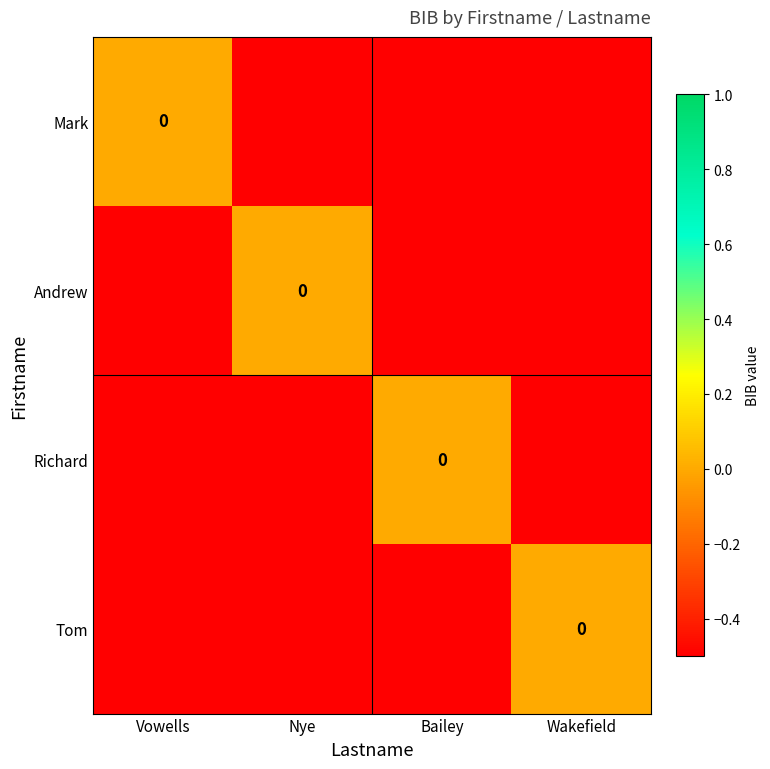

Which has a higher value, Wakefield or Bailey?

Wakefield